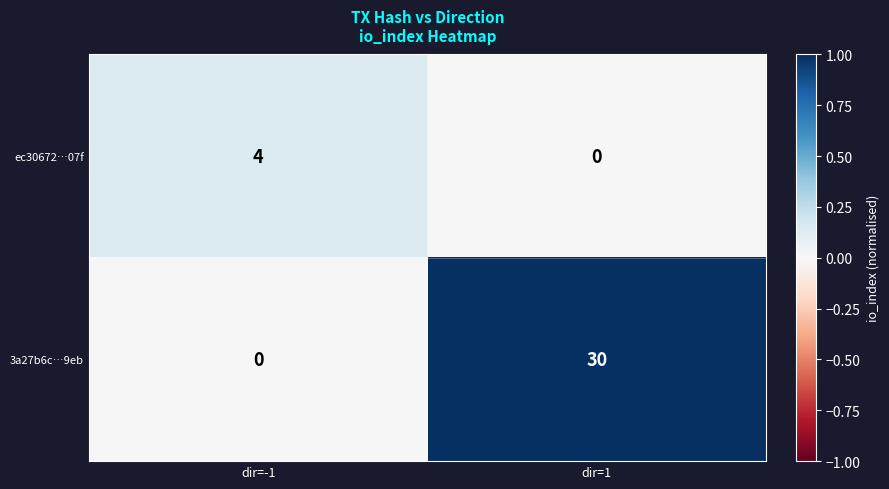

The ec30672…07f series shows 2 at dir=-1. True or false?

False